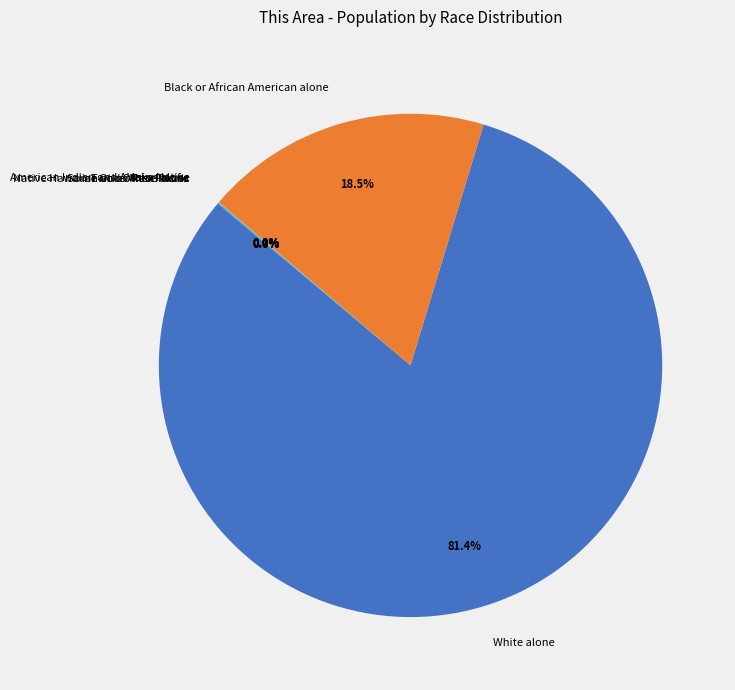

What portion of the pie excludes Black or African American alone?

81.5%